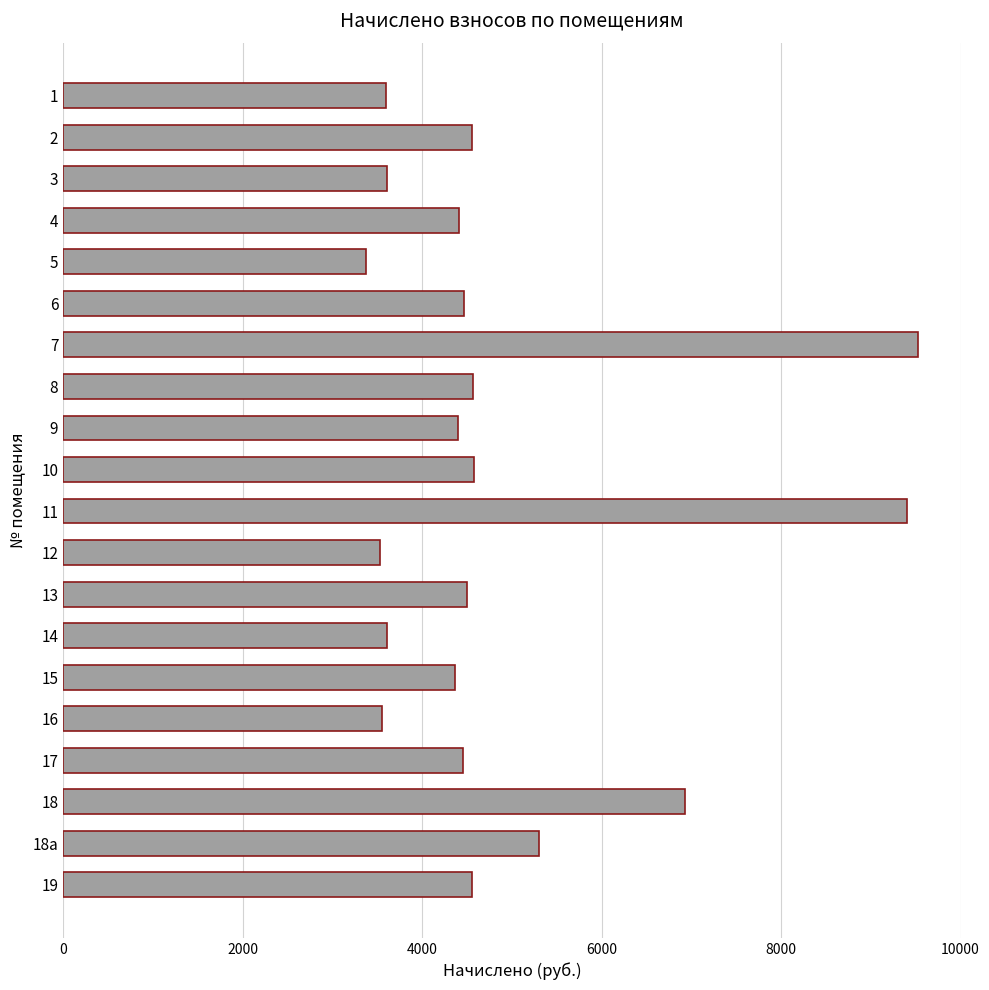

What is the value of the 4th bar from the top?

4407.5